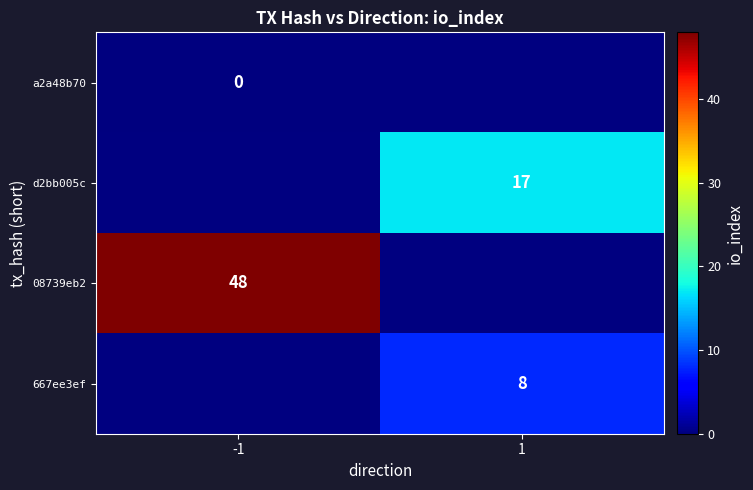

What is the spread (max minus min) of values at -1?

48.0